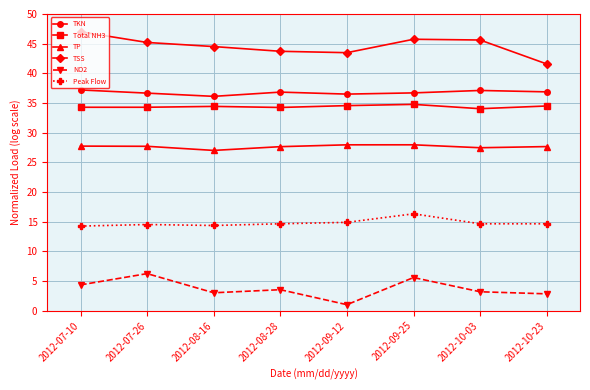

Count the number of data series in this chart.

6